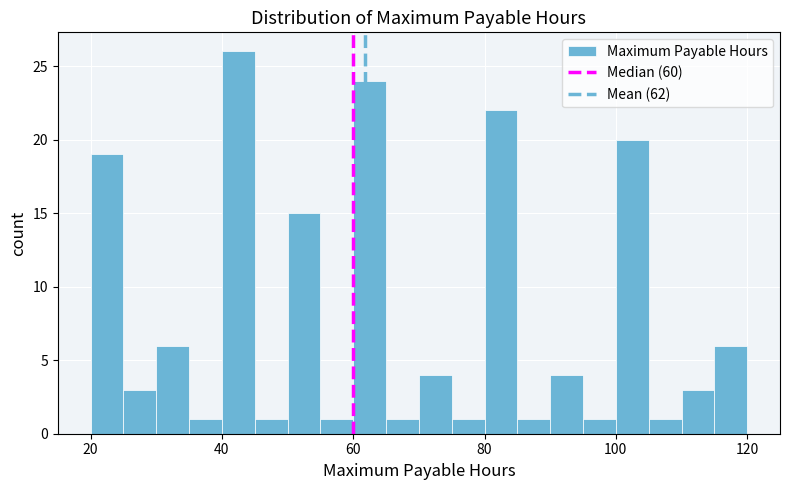

Around what value on the x-axis is the tallest bar? Give the approximate position of its centre, as read against the axis.

42